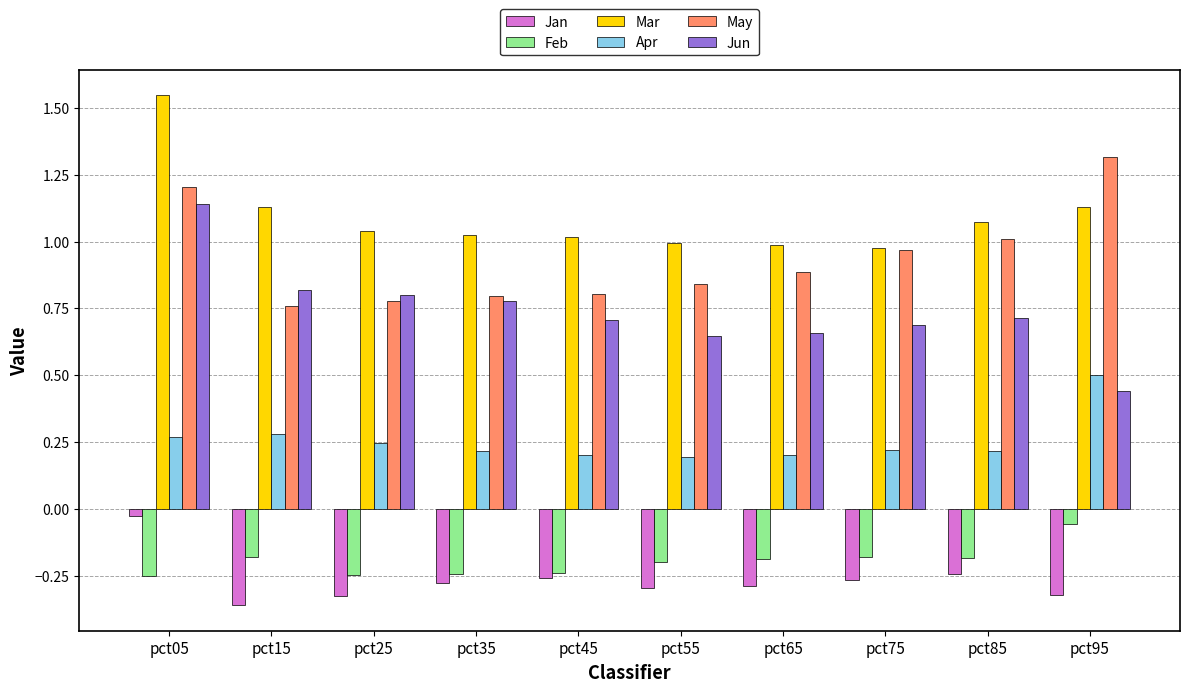

The Mar series shows 0.6 at pct25. True or false?

False